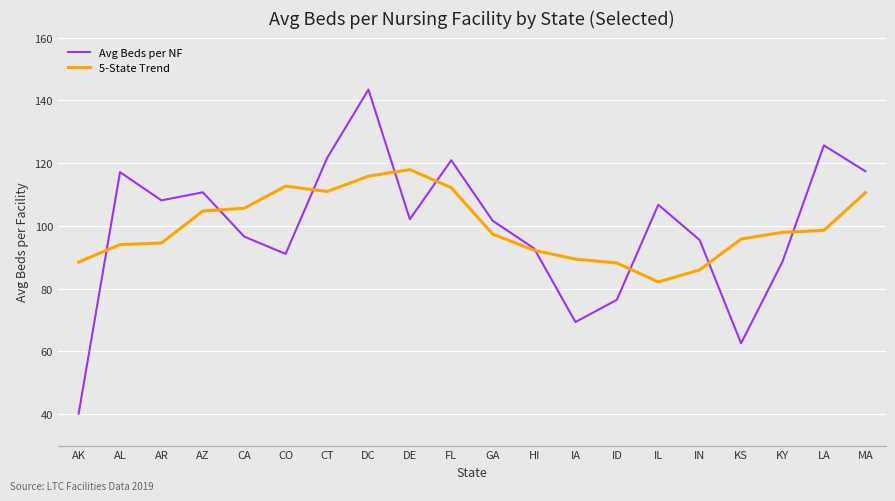

What position from the left is DE?

9